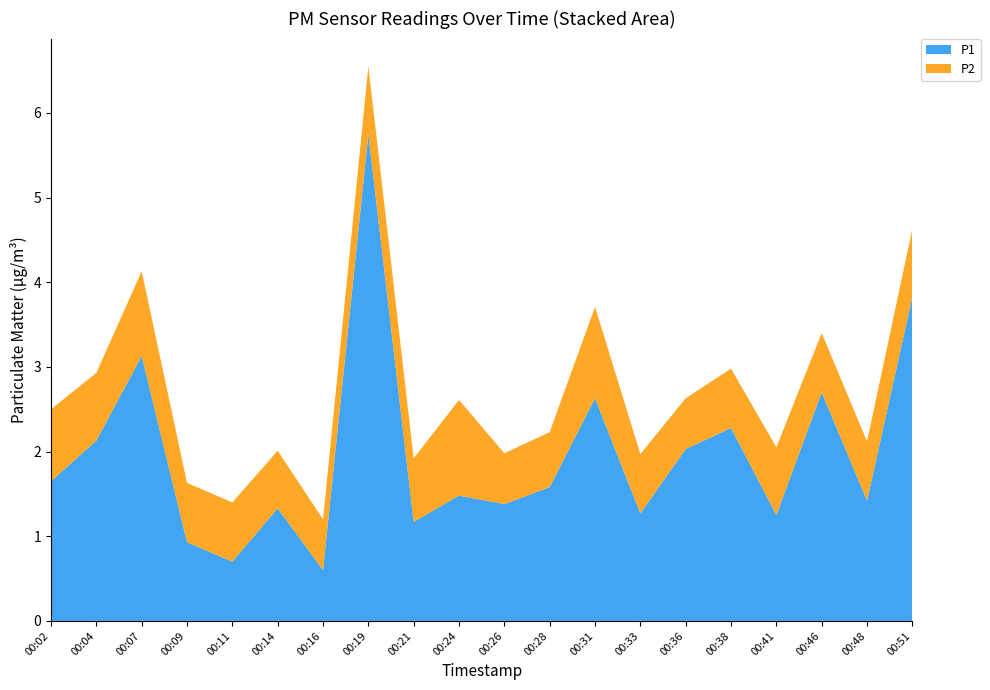

Reading left to right, extract all data points from this chart.

P1: 1.6	2.1	3.1	0.9	0.7	1.3	0.6	5.8	1.2	1.5	1.4	1.6	2.6	1.3	2.0	2.3	1.2	2.7	1.4	3.8
P2: 0.8	0.8	1.0	0.7	0.7	0.7	0.6	0.8	0.8	1.1	0.6	0.7	1.1	0.7	0.6	0.7	0.8	0.7	0.7	0.8